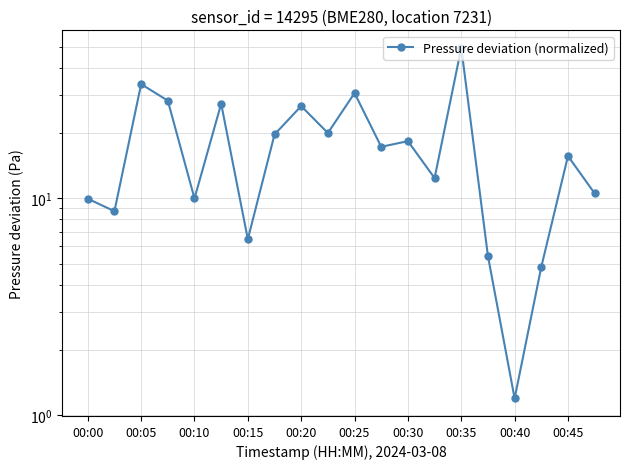

Approximately how many times larger is the value at 00:45 compared to 00:25?

0.5